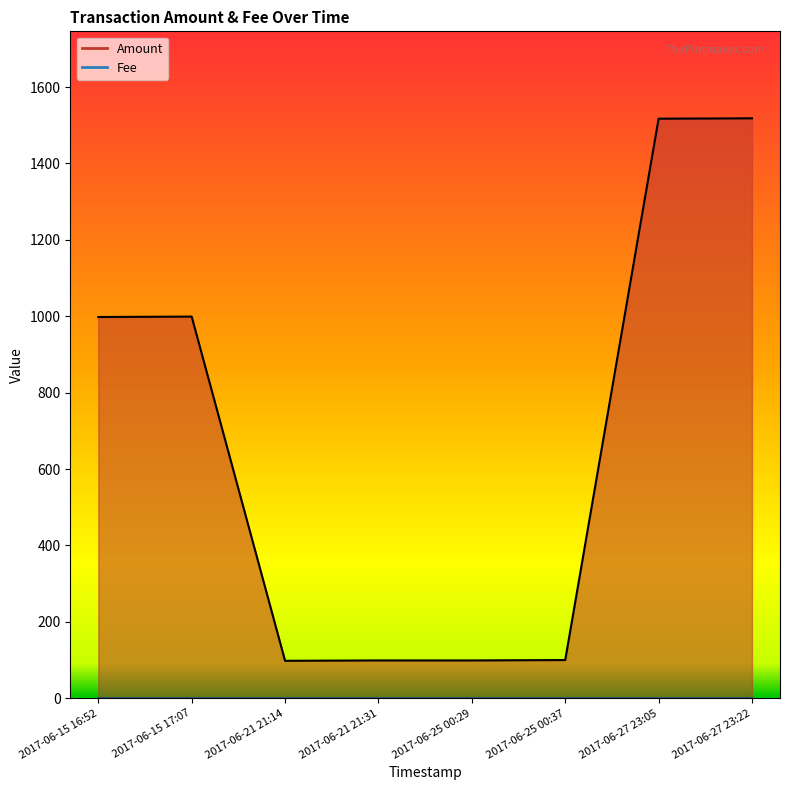

What is the change in value from 2017-06-25 00:29 to 2017-06-27 23:05?

+1418.0